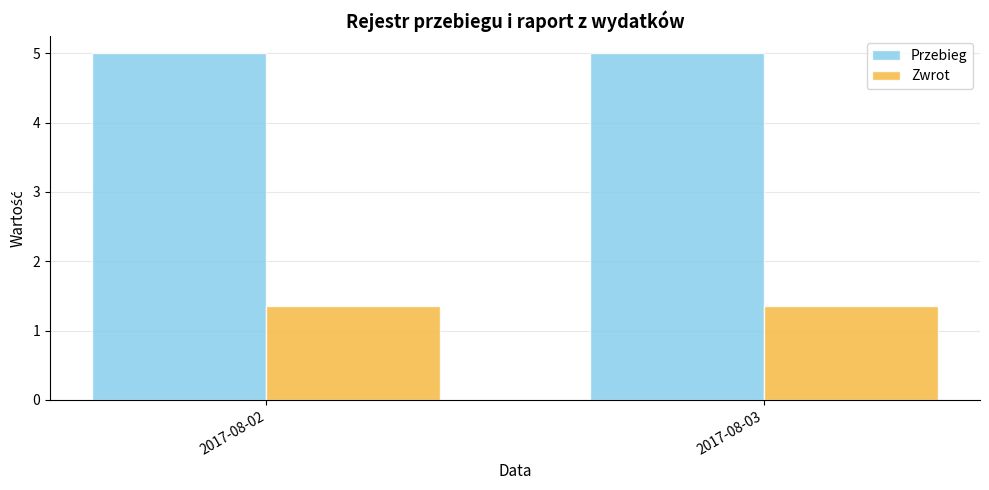

What is the value of the Zwrot bar at the 1st from the left?

1.4